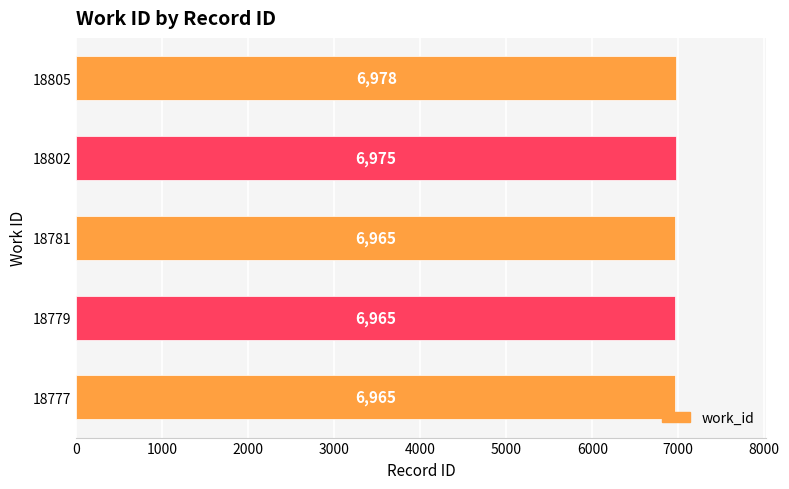

What is the greatest value displayed?

6978